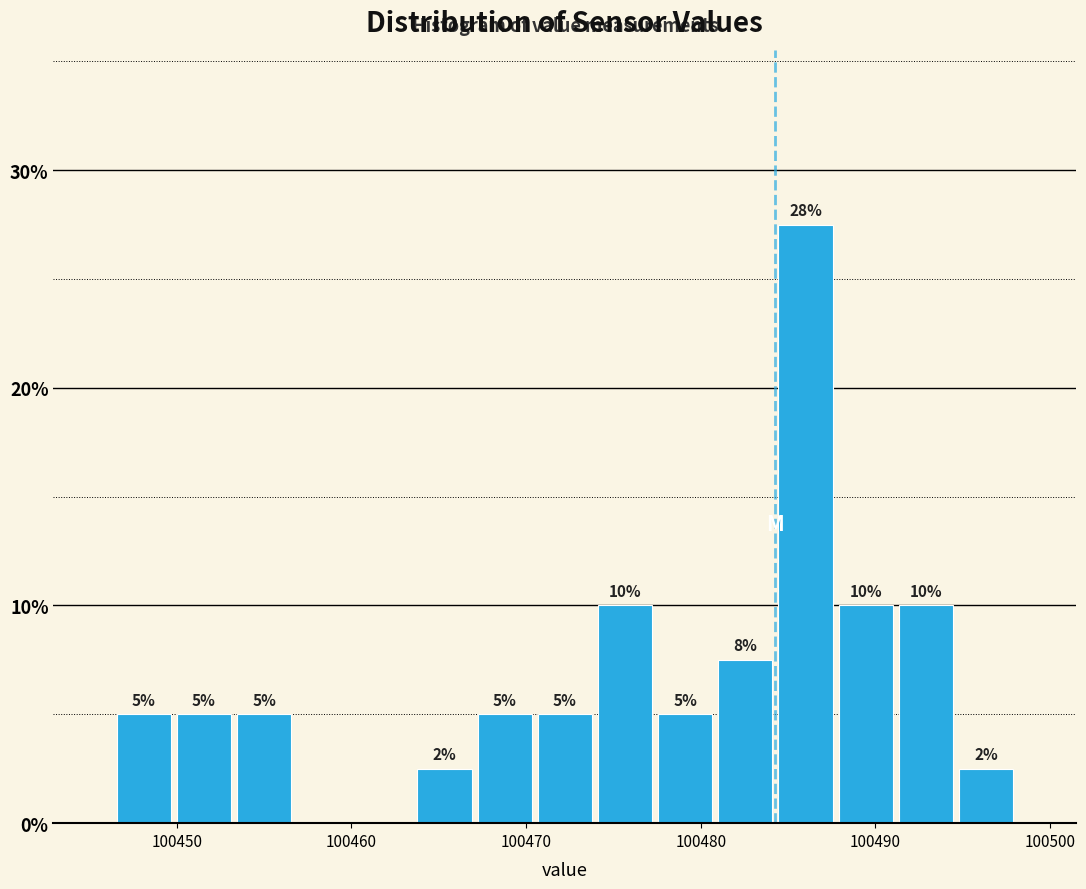

Around what value on the x-axis is the tallest bar? Give the approximate position of its centre, as read against the axis.

100486